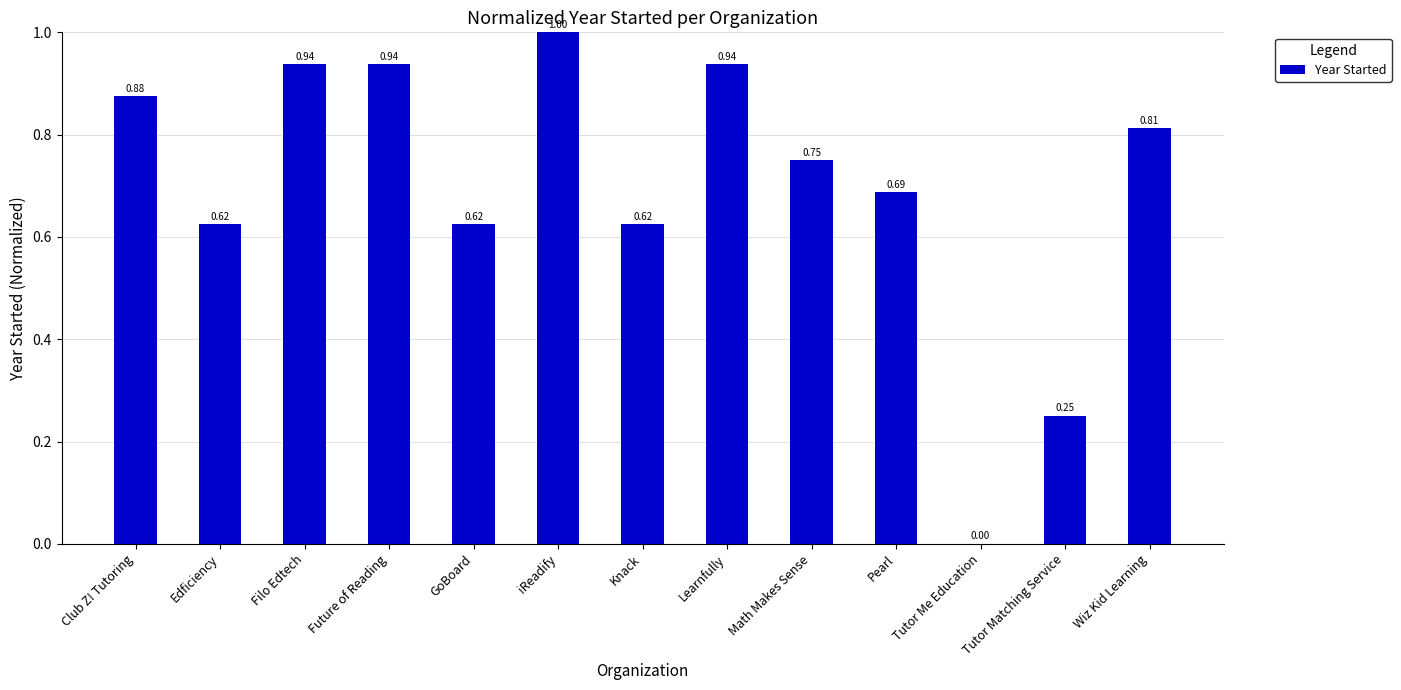

Which has a higher value, Wiz Kid Learning or Filo Edtech?

Filo Edtech